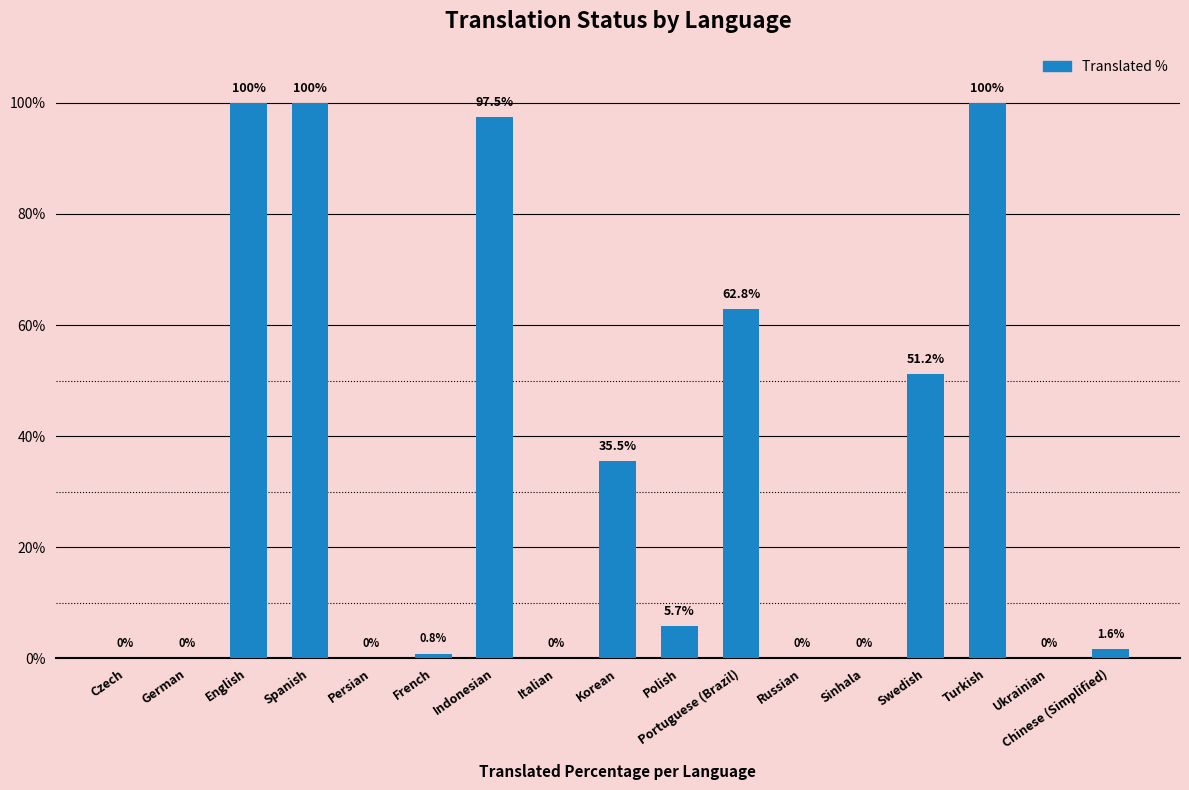

What is the maximum value shown in the chart?

100.0